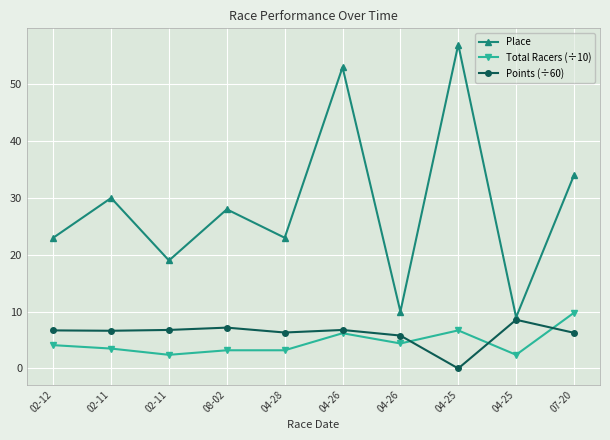

How many values in the Place series are below 28?

5